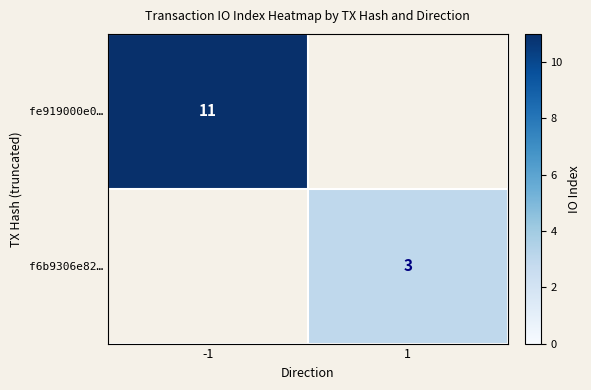

Is the value of fe919000e0… at -1 greater than the value of f6b9306e82… at 1?

Yes